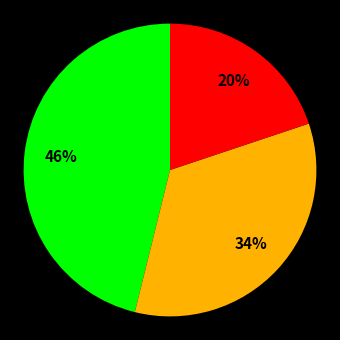

To the nearest percent, what is the difference between the largest and smallest slice percentages?

26%